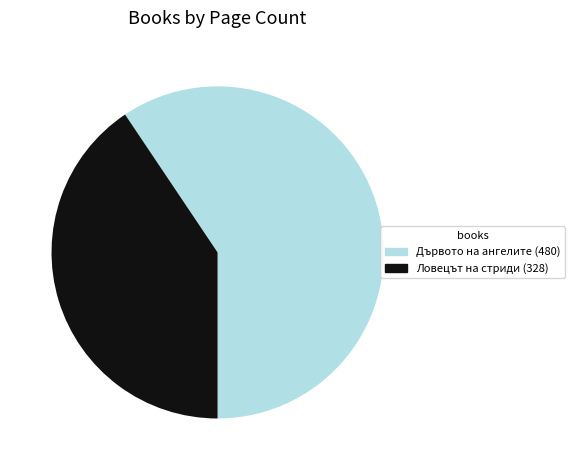

Is there any slice that represents more than half of the pie?

Yes